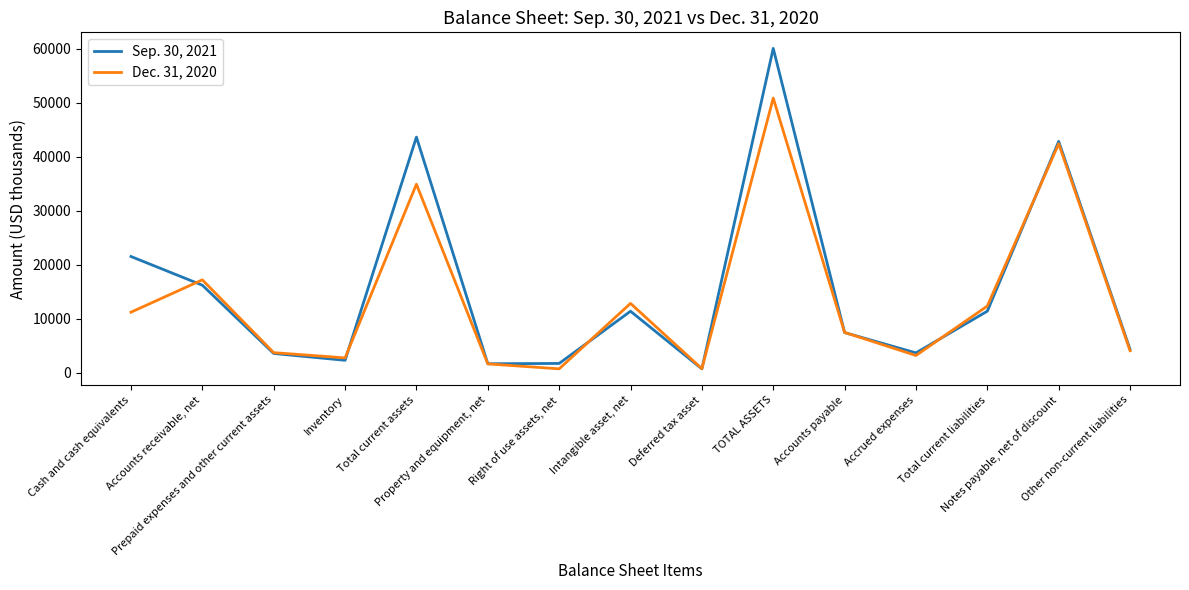

At which category is the sum across all series the highest?

TOTAL ASSETS